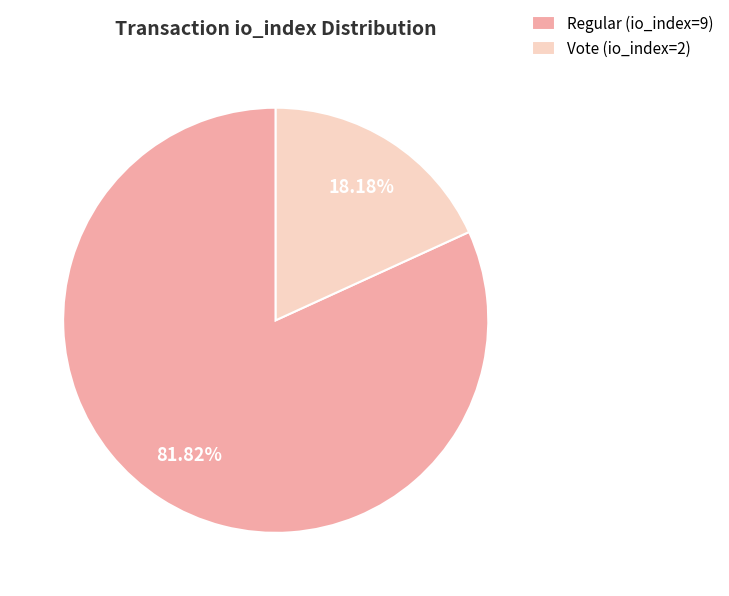

Count the number of slices in the pie.

2